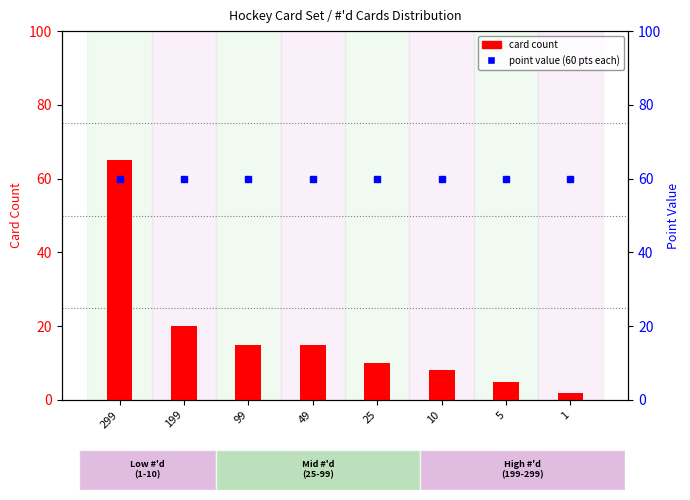

Are the bars horizontal?

No